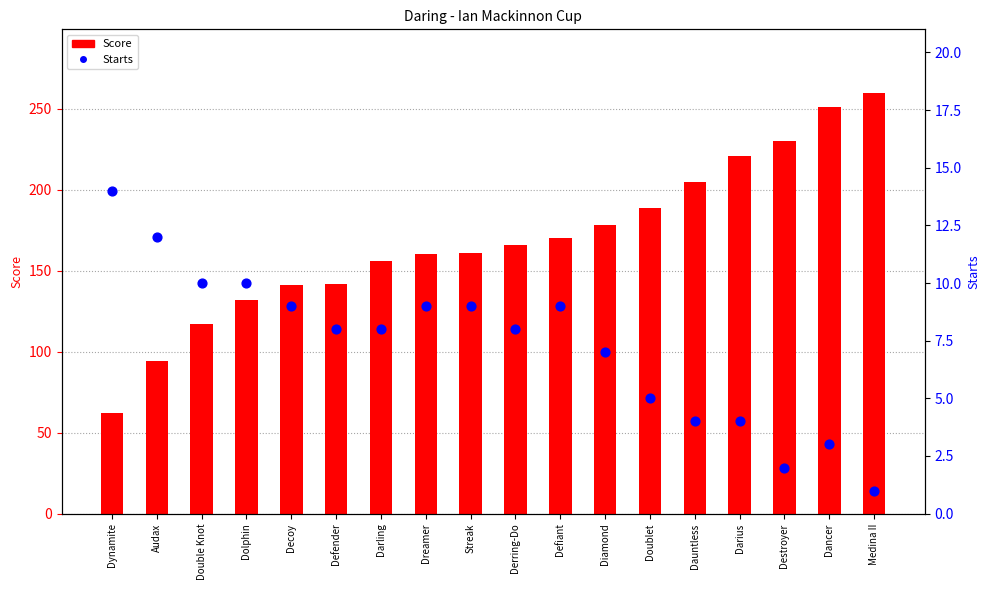

Which series has the widest spread of Y values?

Score